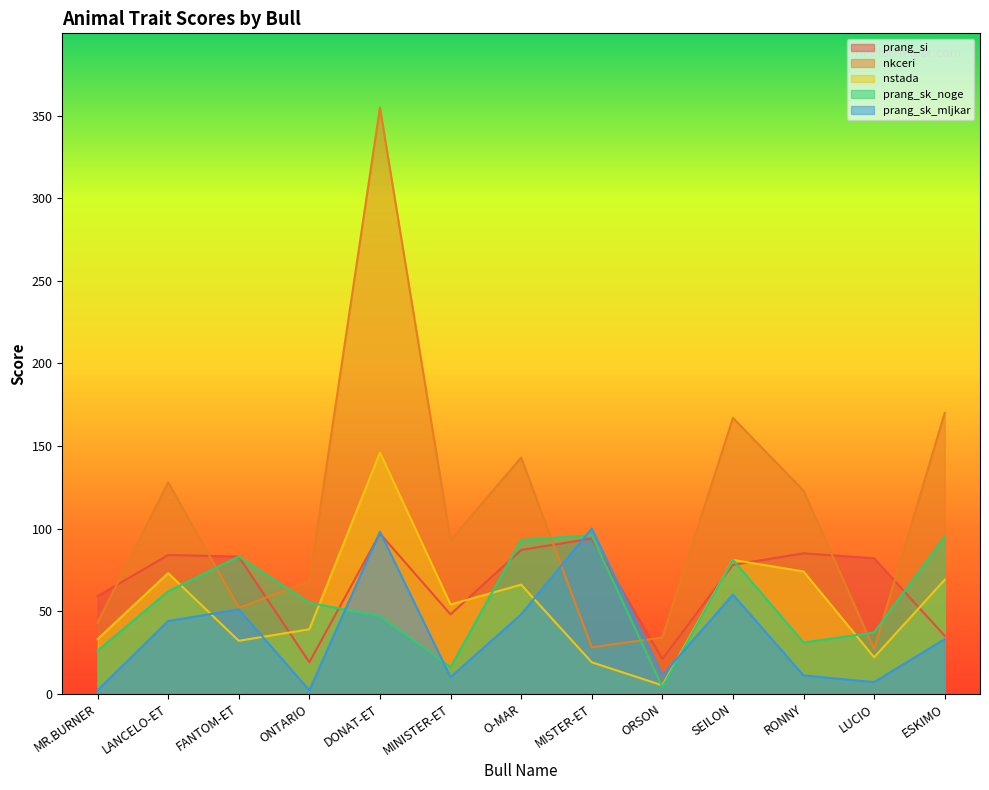

Reading left to right, extract all data points from this chart.

prang_si: MR.BURNER=59	LANCELO-ET=84	FANTOM-ET=83	ONTARIO=19	DONAT-ET=97	MINISTER-ET=48	O-MAR=87	MISTER-ET=94	ORSON=21	SEILON=78	RONNY=85	LUCIO=82	ESKIMO=35
nkceri: MR.BURNER=43	LANCELO-ET=128	FANTOM-ET=52	ONTARIO=68	DONAT-ET=355	MINISTER-ET=93	O-MAR=143	MISTER-ET=28	ORSON=34	SEILON=167	RONNY=123	LUCIO=27	ESKIMO=170
nstada: MR.BURNER=33	LANCELO-ET=73	FANTOM-ET=32	ONTARIO=39	DONAT-ET=146	MINISTER-ET=54	O-MAR=66	MISTER-ET=19	ORSON=5	SEILON=81	RONNY=74	LUCIO=22	ESKIMO=69
prang_sk_noge: MR.BURNER=26	LANCELO-ET=62	FANTOM-ET=83	ONTARIO=55	DONAT-ET=47	MINISTER-ET=16	O-MAR=93	MISTER-ET=96	ORSON=4	SEILON=81	RONNY=31	LUCIO=37	ESKIMO=95
prang_sk_mljkar: MR.BURNER=2	LANCELO-ET=44	FANTOM-ET=51	ONTARIO=2	DONAT-ET=98	MINISTER-ET=10	O-MAR=48	MISTER-ET=100	ORSON=11	SEILON=60	RONNY=11	LUCIO=7	ESKIMO=33